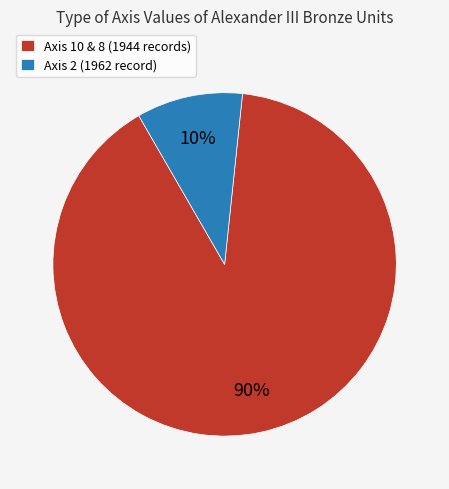

Approximately how many times larger is the value at Axis 10 & 8 (1944 records) compared to Axis 2 (1962 record)?

9.0